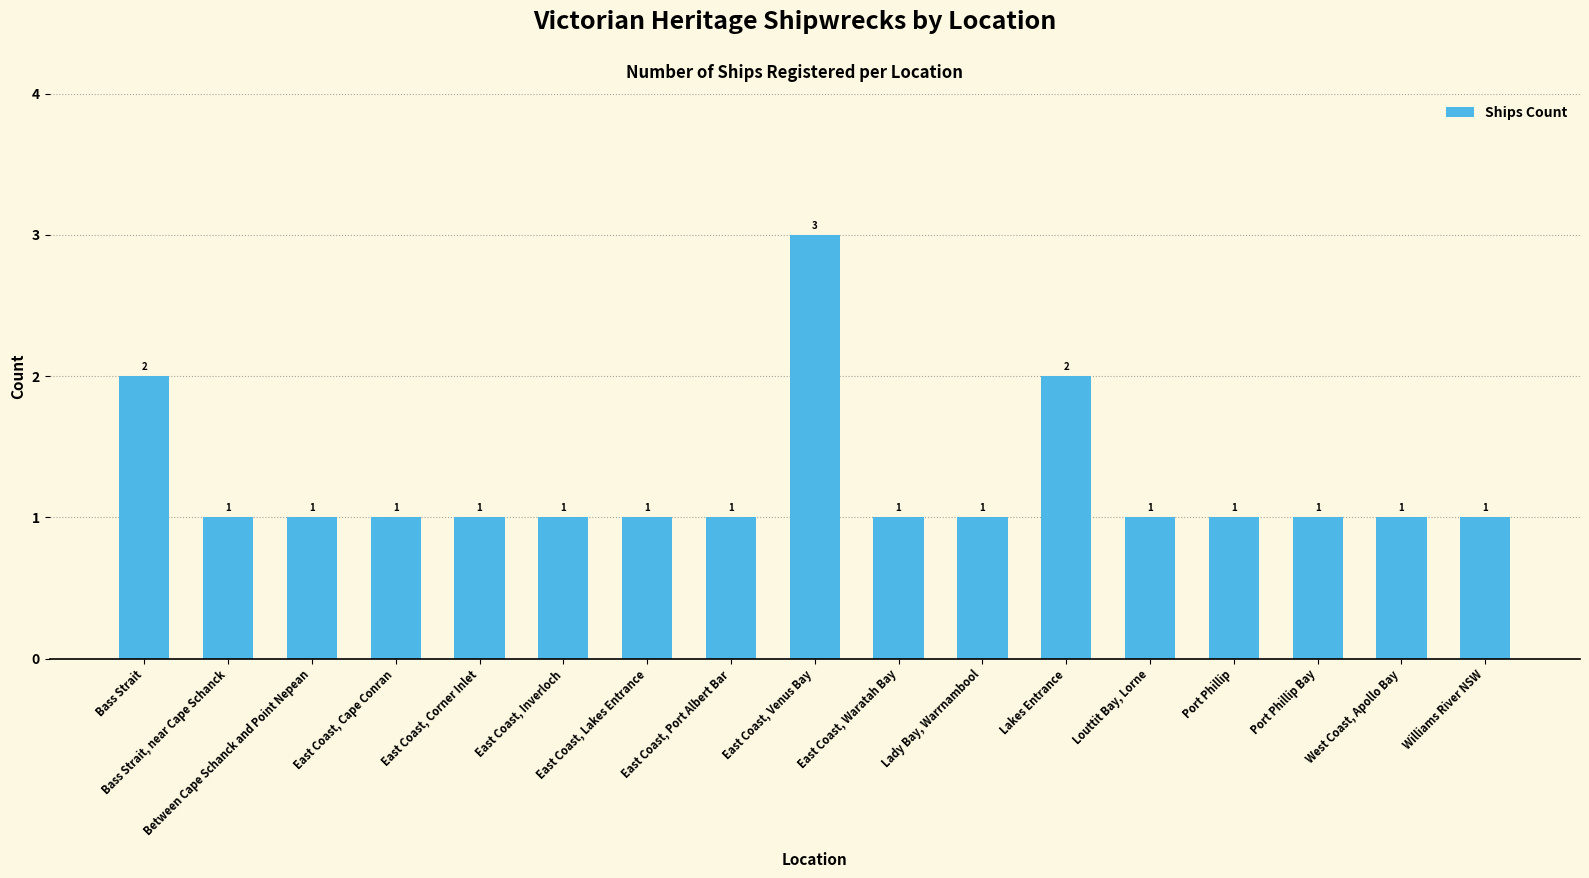

What is the average value?

1